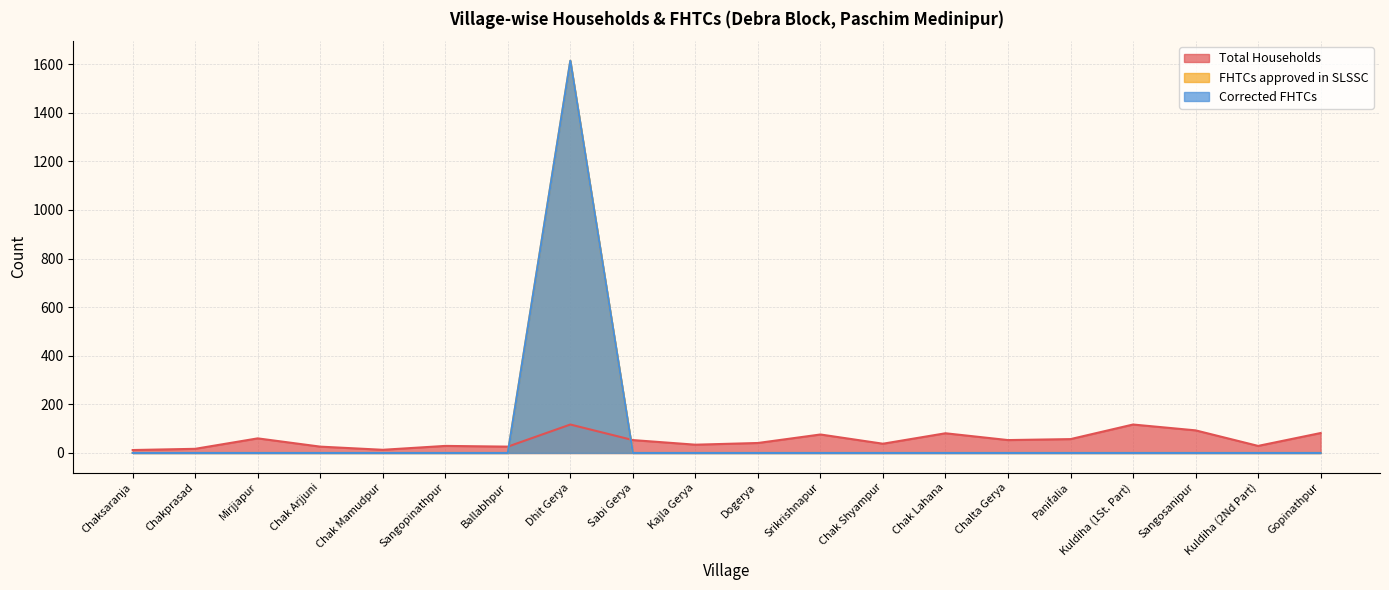

What is the label of the 4th point from the left?

Chak Arjjuni